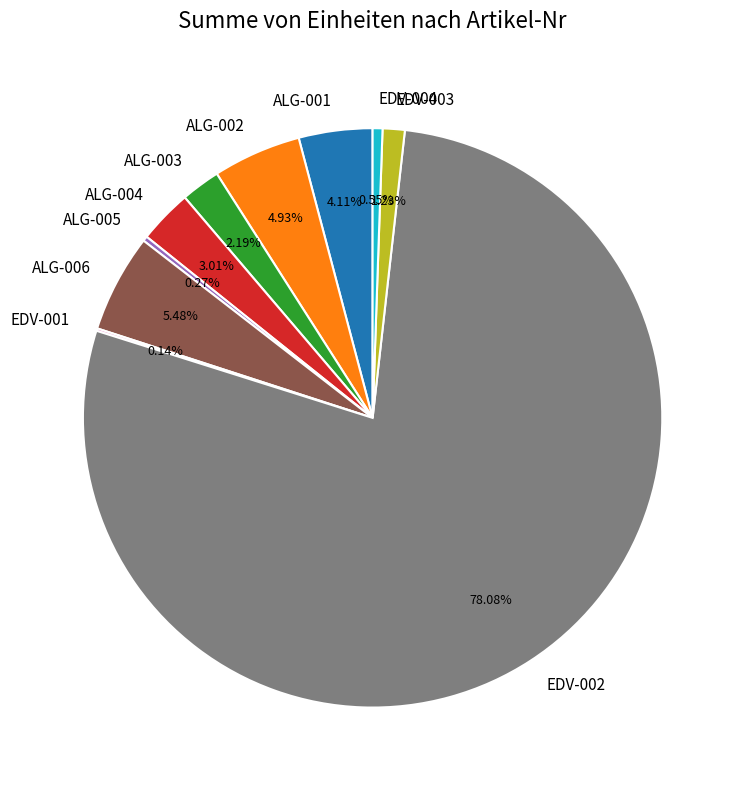

The ALG-006 slice represents 5% of the pie. True or false?

True